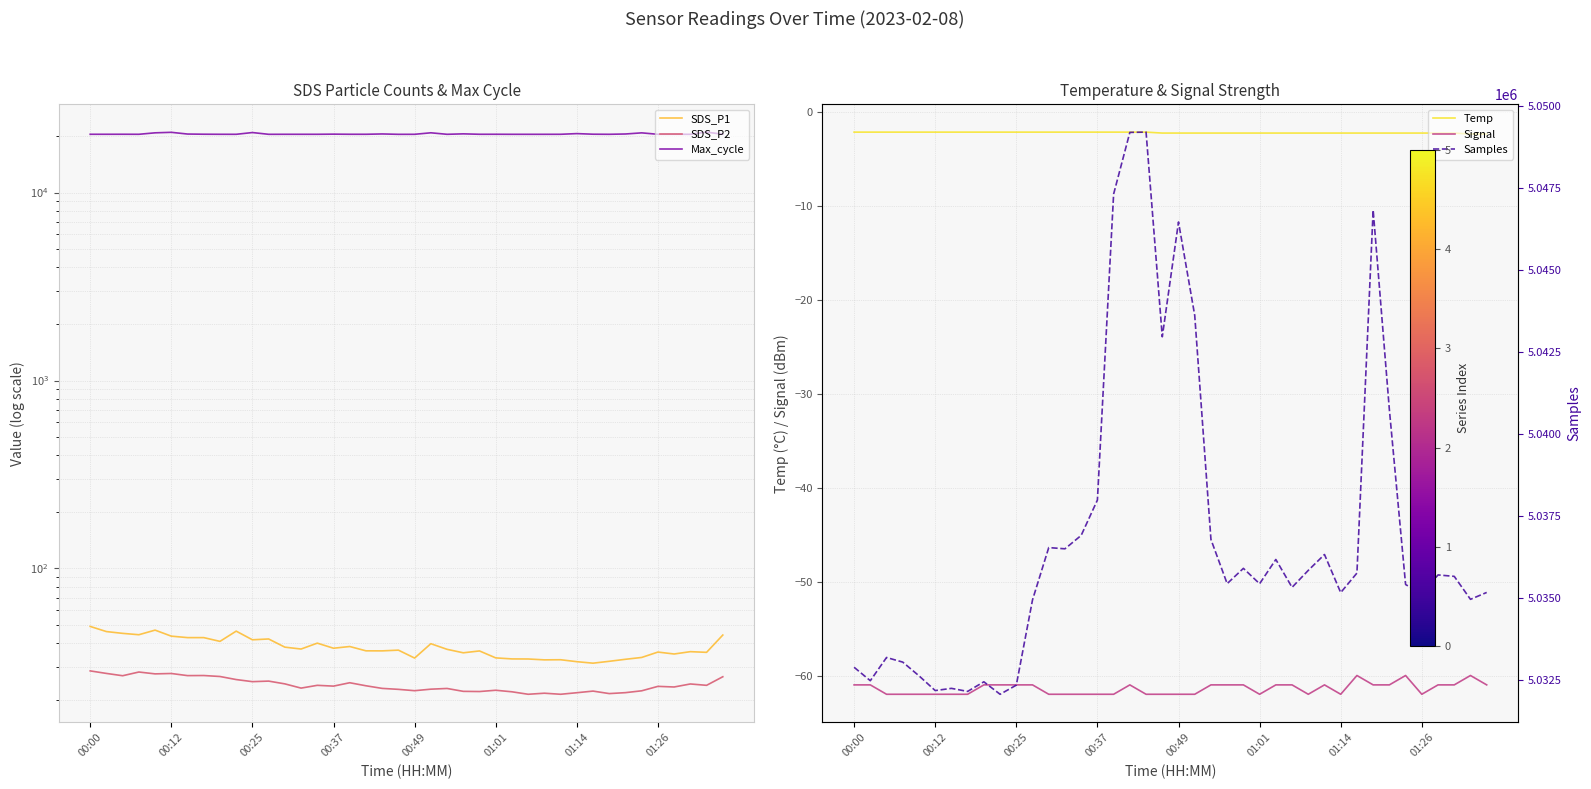

True or false: Signal has more than 2 points higher than both neighbors.

True